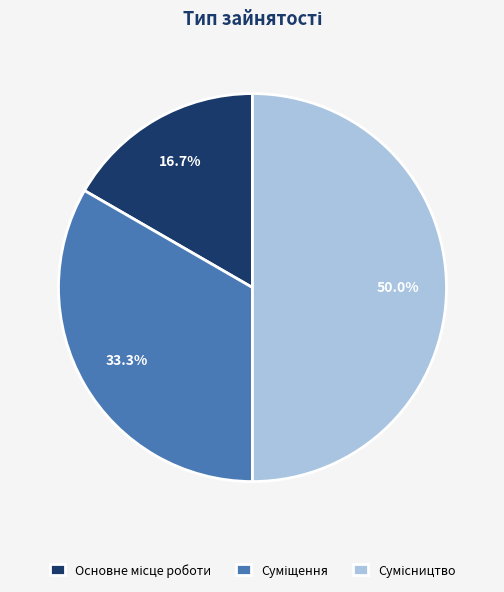

To the nearest percent, what is the average slice percentage?

33%